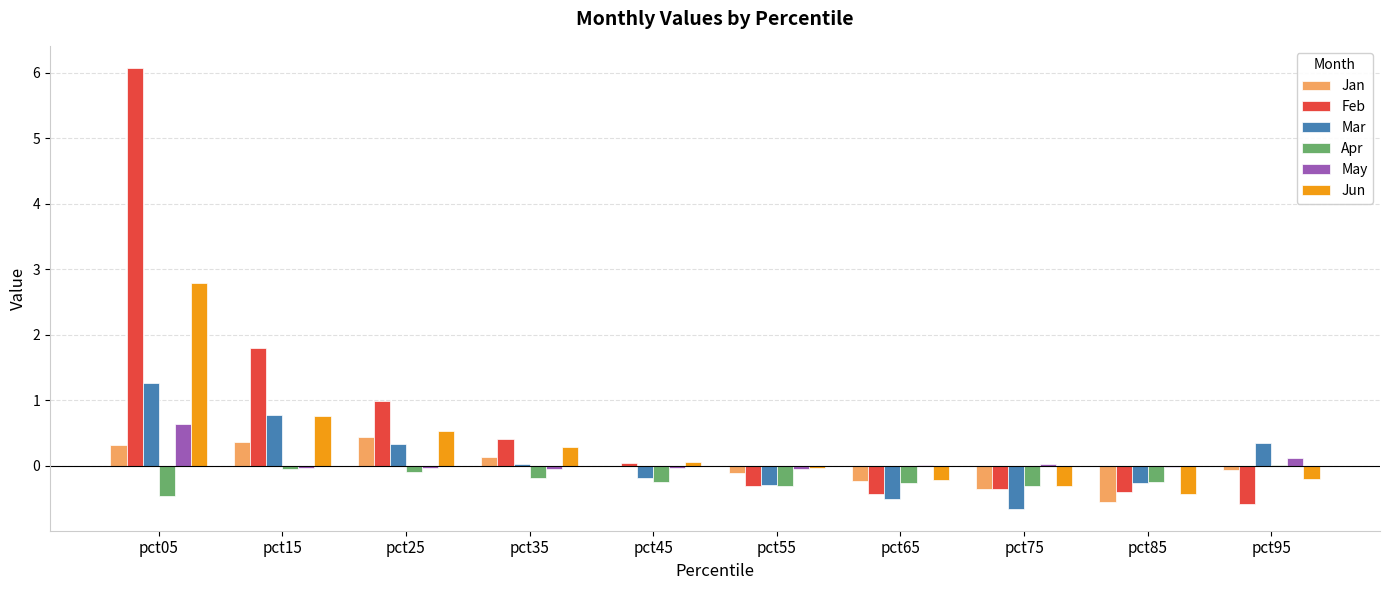

Which category has the highest value in the Jan series?

pct25